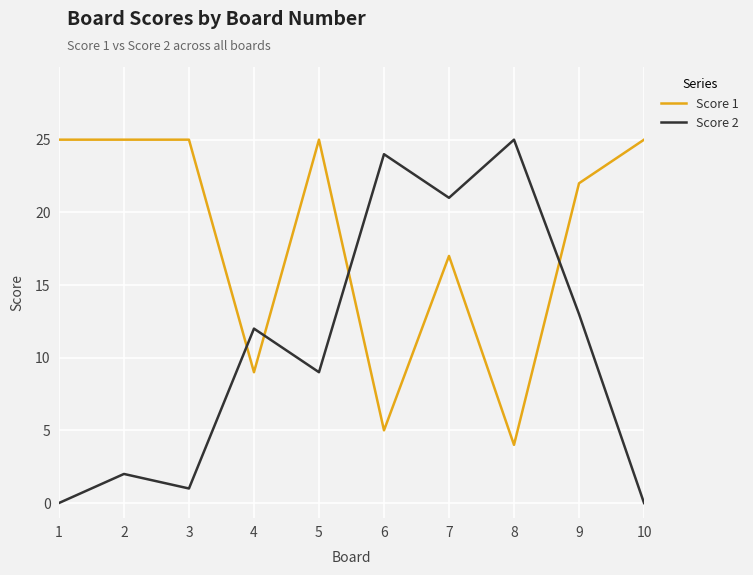

Which series ends up on top after the final intersection of Score 1 and Score 2?

Score 1